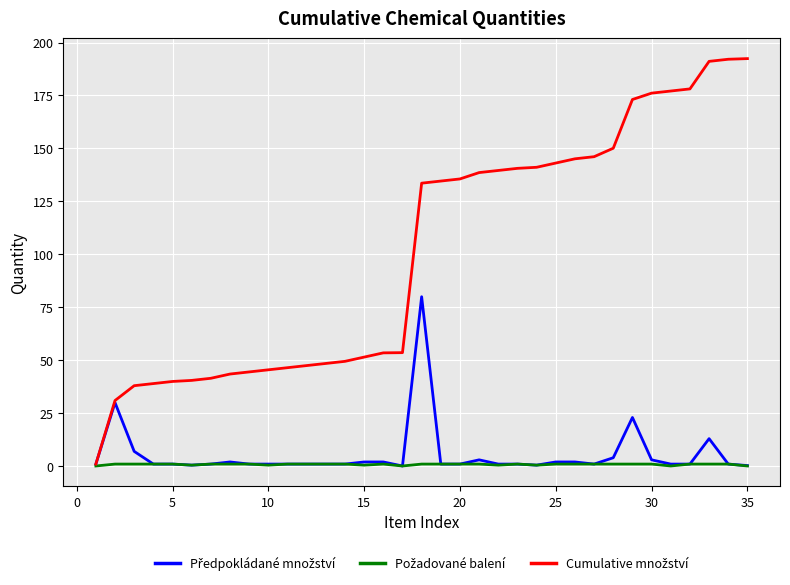

Is this an area chart (filled region under the line)?

No